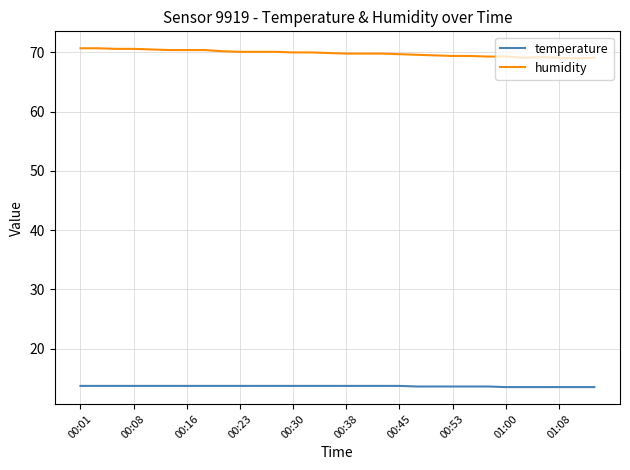

How many lines are shown in the chart?

2